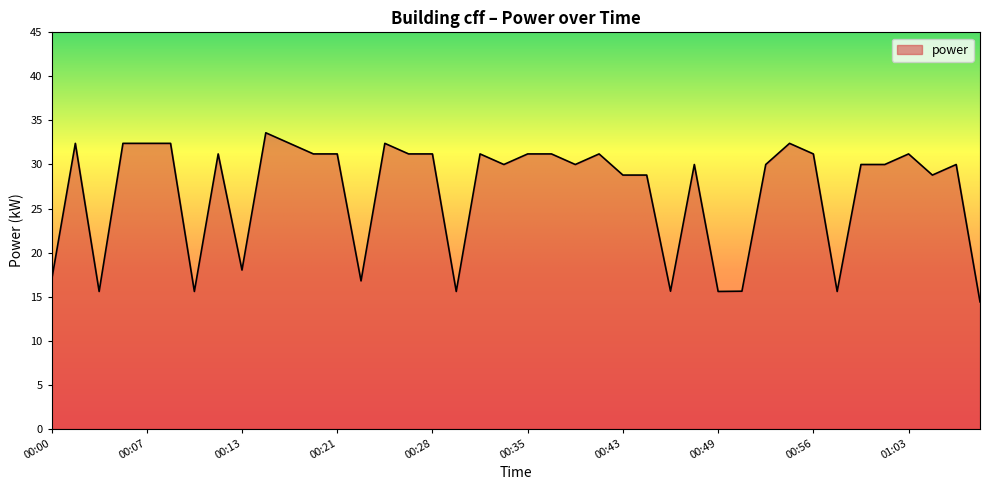

What is the maximum value shown in the chart?

33.6